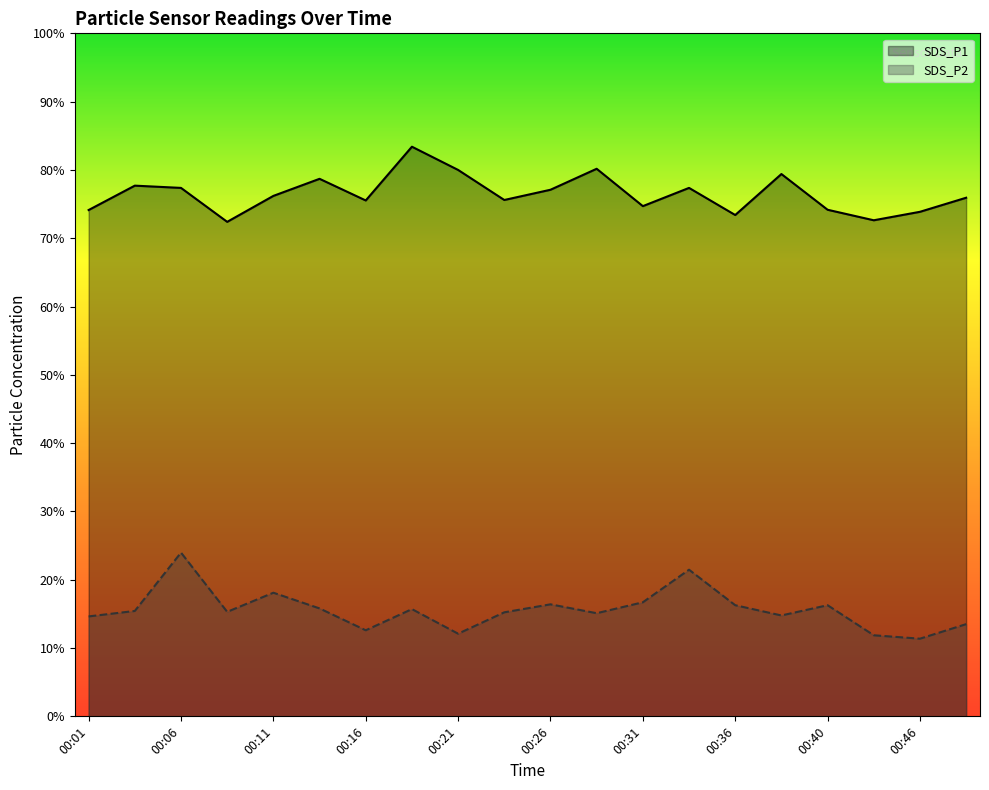

At which category is the sum across all series the highest?

00:06